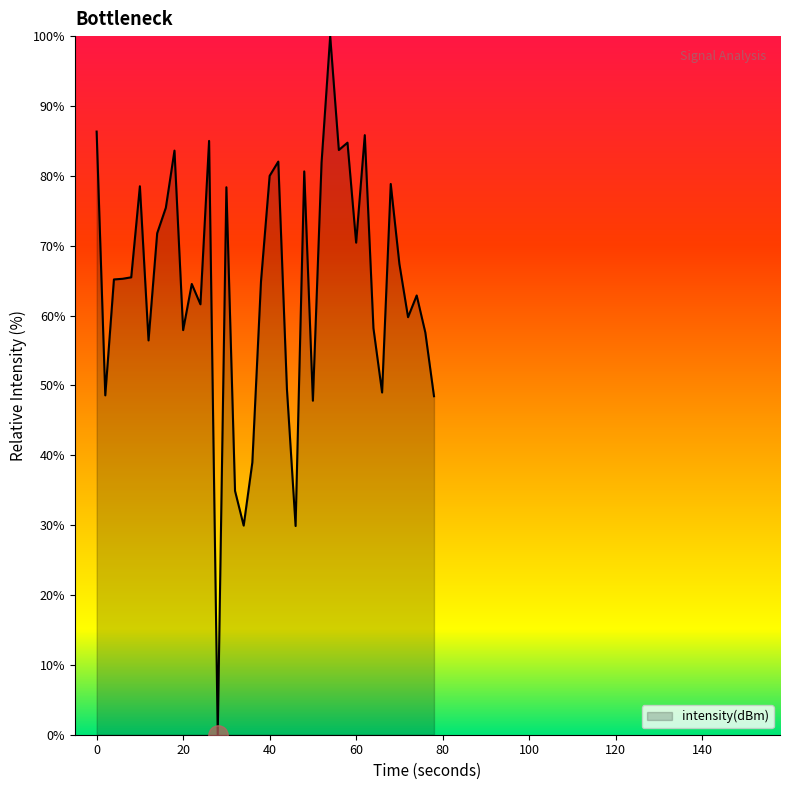

What is the maximum value shown in the chart?

100.0